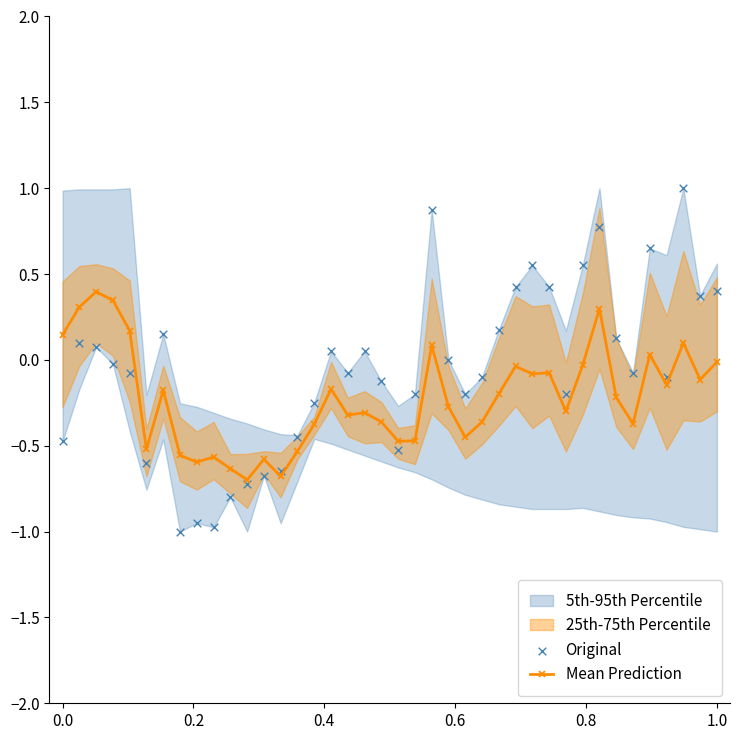

At how many categories does at least one series exceed 0?

20